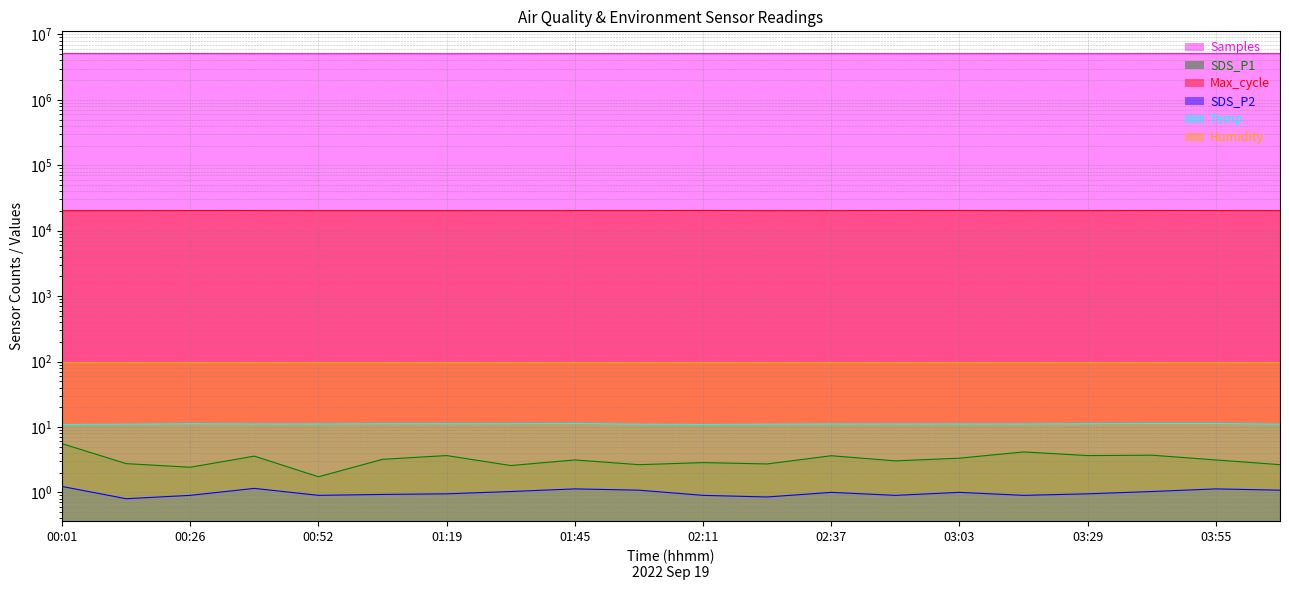

What is the label of the 20th point from the left?

04:08